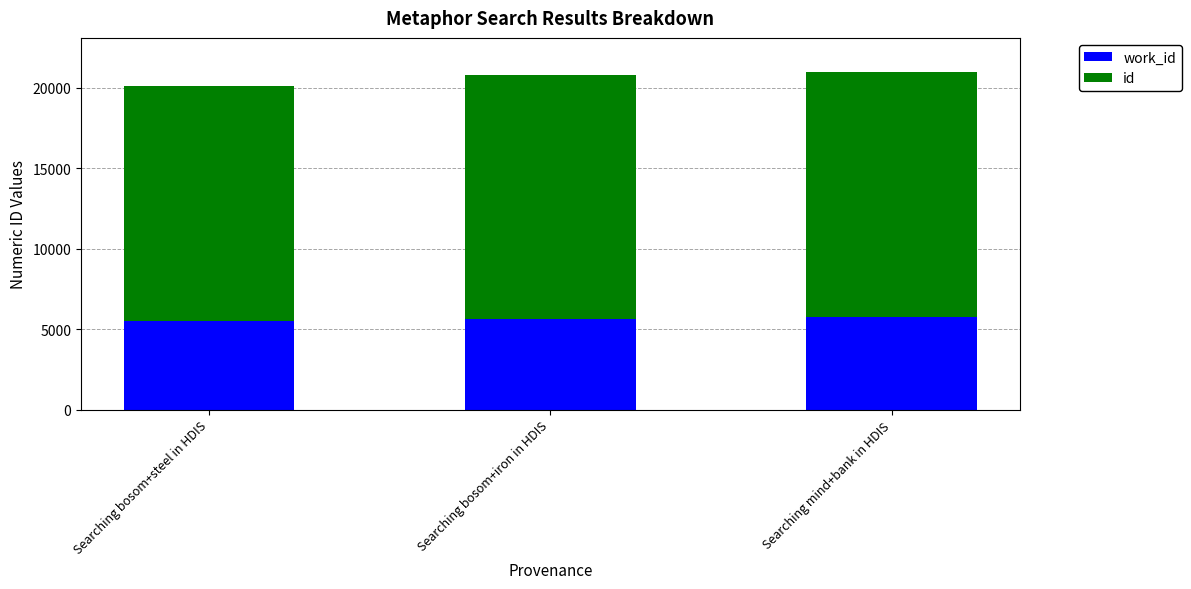

What is the total value across all series at Searching bosom+iron in HDIS?

20758